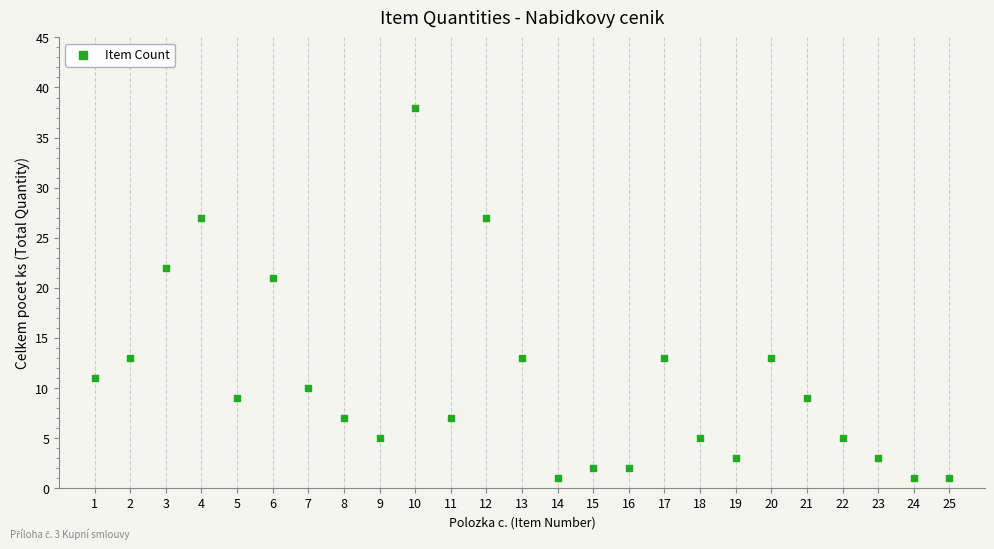

What Y value in the scatter plot is closest to 19?

21